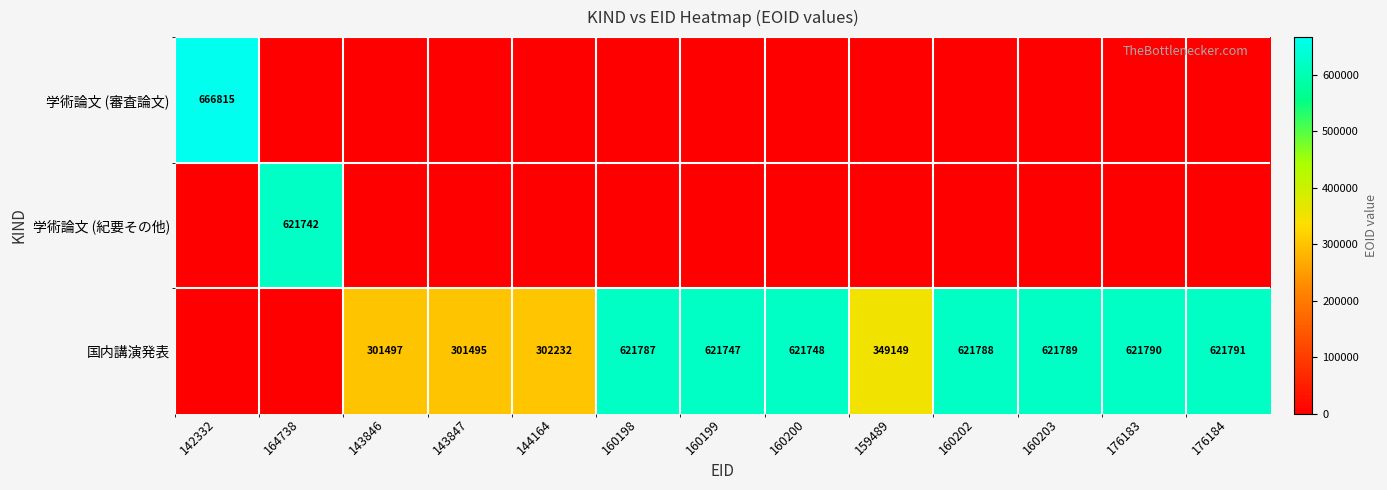

The value of 国内講演発表 at 160198 is 918731. True or false?

False